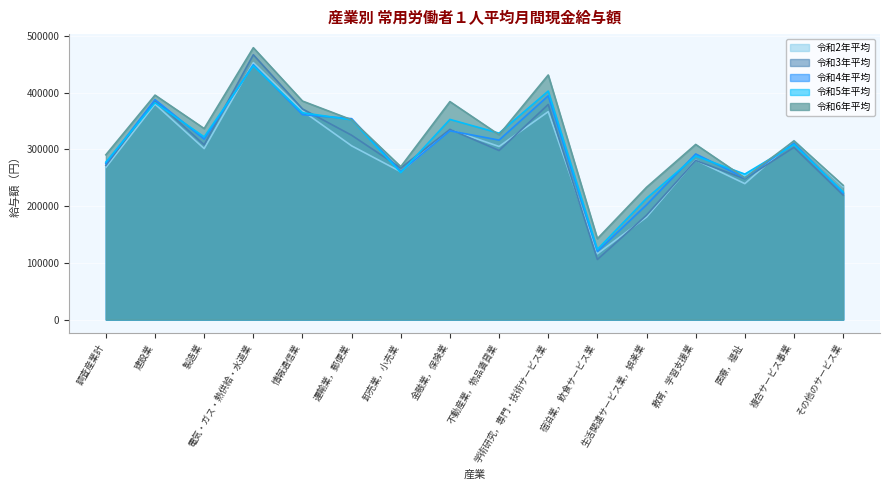

At which category does 令和3年平均 reach its first local valley?

製造業